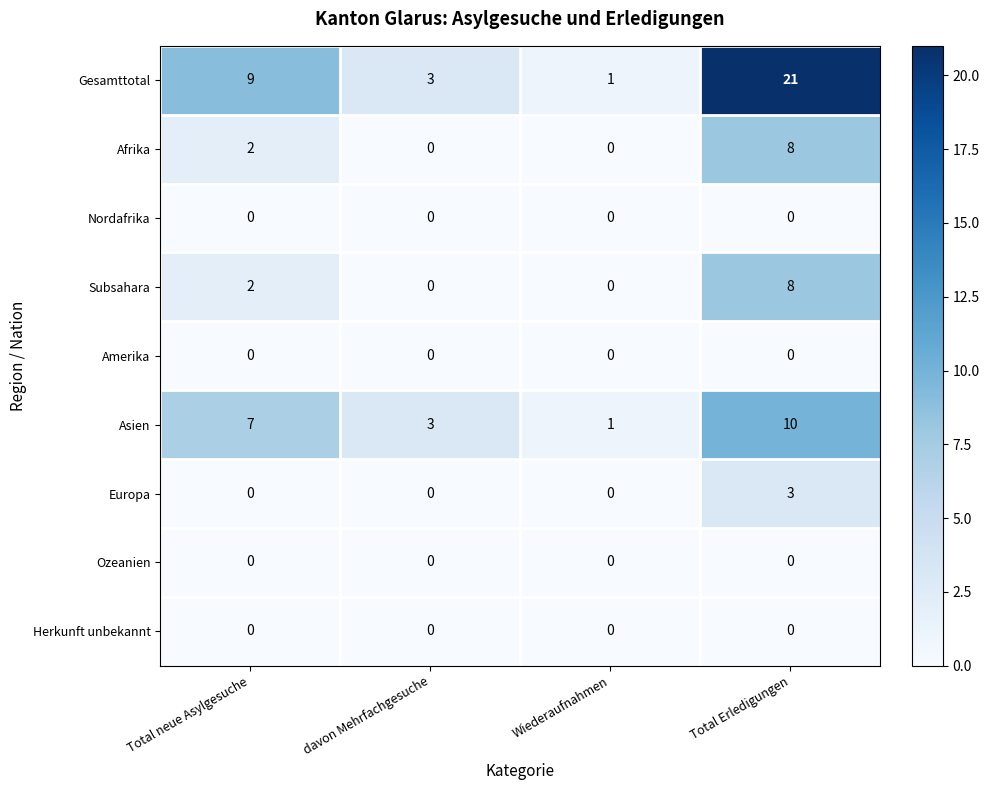

What is the spread (max minus min) of values at Total neue Asylgesuche?

9